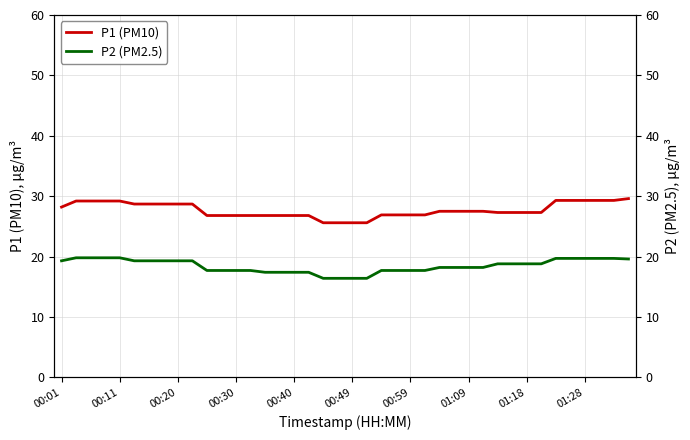

What is the value of the P1 (PM10) point at the 2nd from the left?

29.2